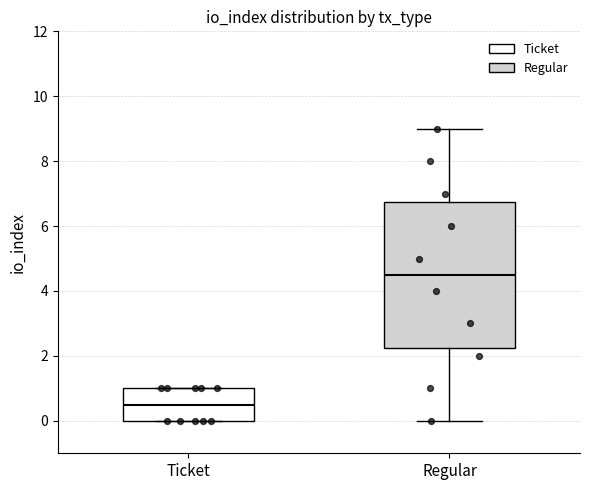

Where does the median line of the box for Regular sit on the y-axis? The values are not printed on the chart, so give them approximately, as read against the axis.

4.6